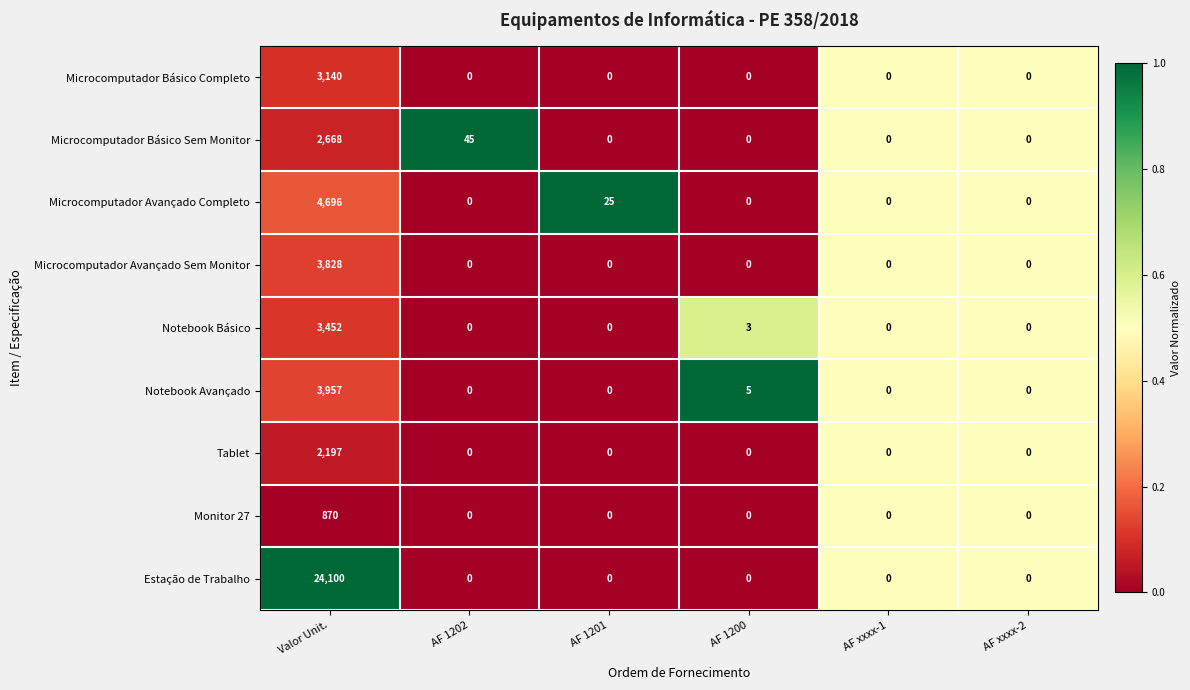

Which series has the widest spread of values?

Estação de Trabalho